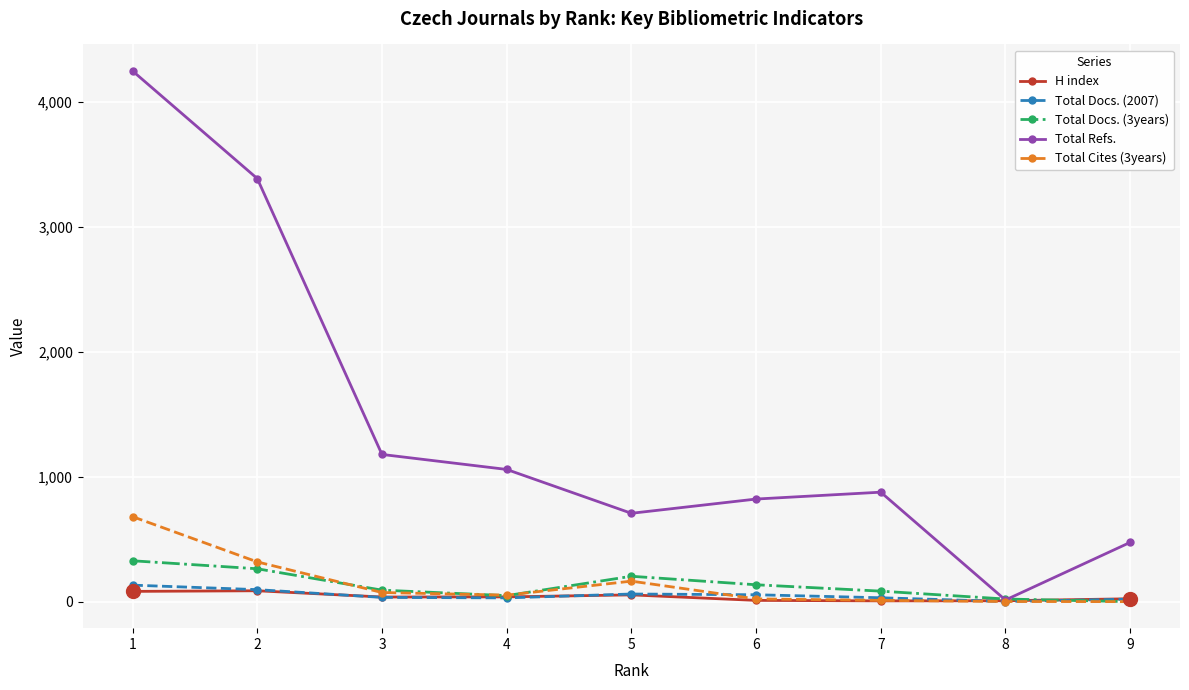

What is the highest value of the Total Refs. series?

4247